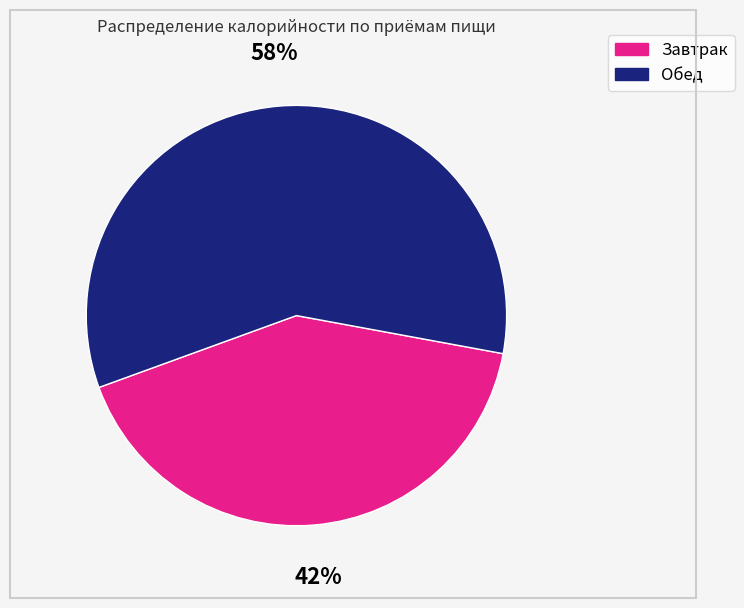

What is the majority slice?

Обед